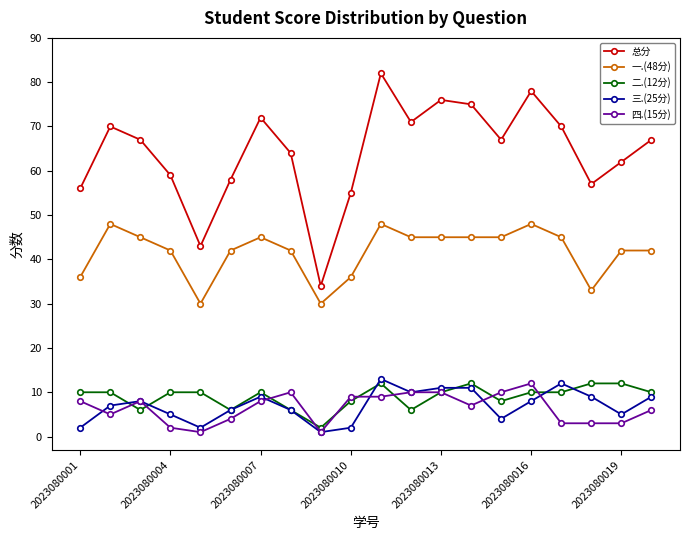

After their last crossing, which series has the higher values: 四.(15分) or 二.(12分)?

二.(12分)